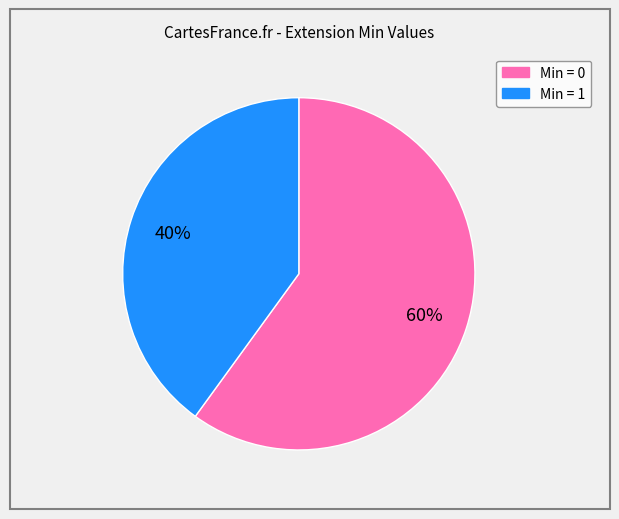

To the nearest percent, what is the average slice percentage?

50%